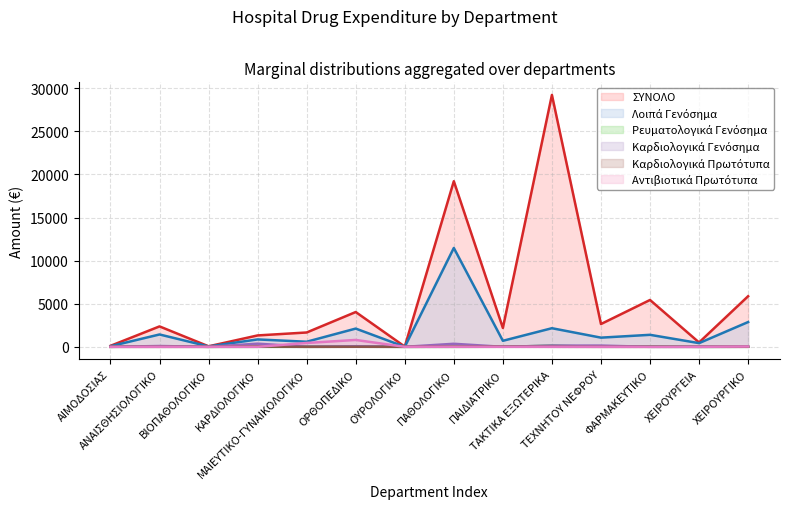

Reading left to right, list all the values displayed in this chart.

ΣΥΝΟΛΟ: 113.7	2369.5	58.9	1321.6	1663.8	4037.5	25.6	19218.5	2190.3	29229.5	2644.0	5436.0	505.2	5871.3
Λοιπά Γενόσημα: 70.0	1433.3	47.3	858.1	590.6	2116.0	1.1	11471.7	698.2	2159.1	1064.2	1392.5	428.1	2875.0
Ρευματολογικά Γενόσημα: 0.0	50.4	0.0	2.5	1.2	9.5	0.0	0.0	8.7	123.7	5.2	47.7	0.0	6.3
Καρδιολογικά Γενόσημα: 0.0	93.0	0.0	364.4	10.2	63.6	0.0	351.8	0.0	138.1	143.2	0.0	0.0	8.7
Καρδιολογικά Πρωτότυπα: 0.0	0.0	0.0	40.3	0.0	6.2	0.0	19.1	27.7	5.1	0.0	0.0	0.0	1.3
Αντιβιοτικά Πρωτότυπα: 0.0	0.0	0.0	0.0	447.1	797.2	0.0	3.3	0.0	0.0	0.0	0.0	0.0	34.7